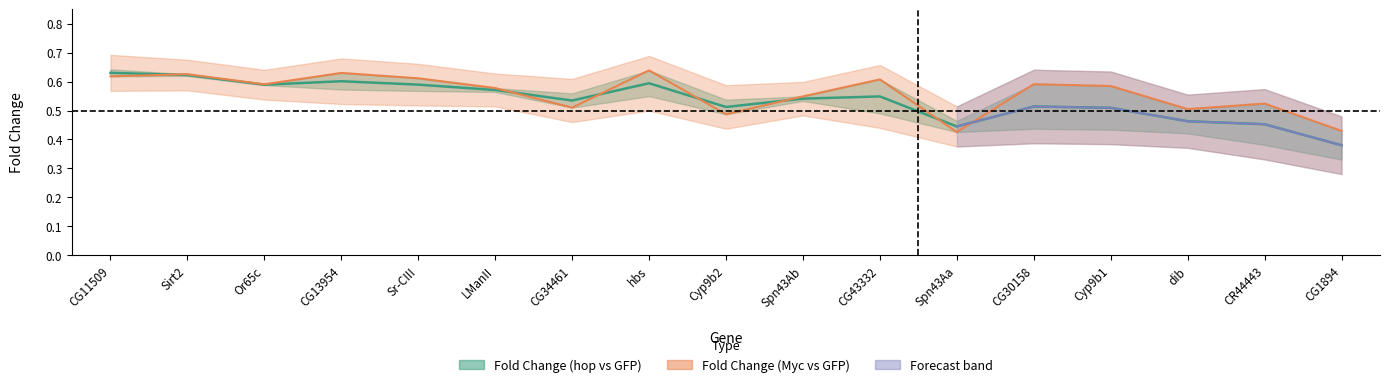

Is it true that the value at CG34461 is 0.5?

True